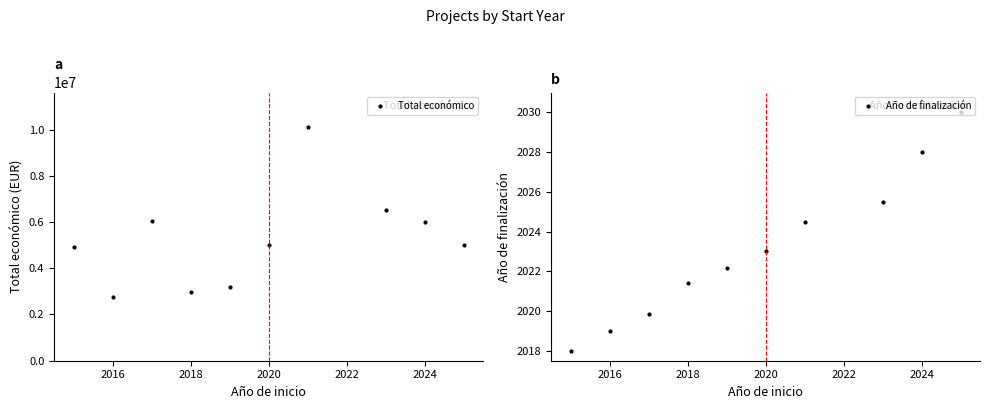

Which series has the largest total across all categories?

Total económico